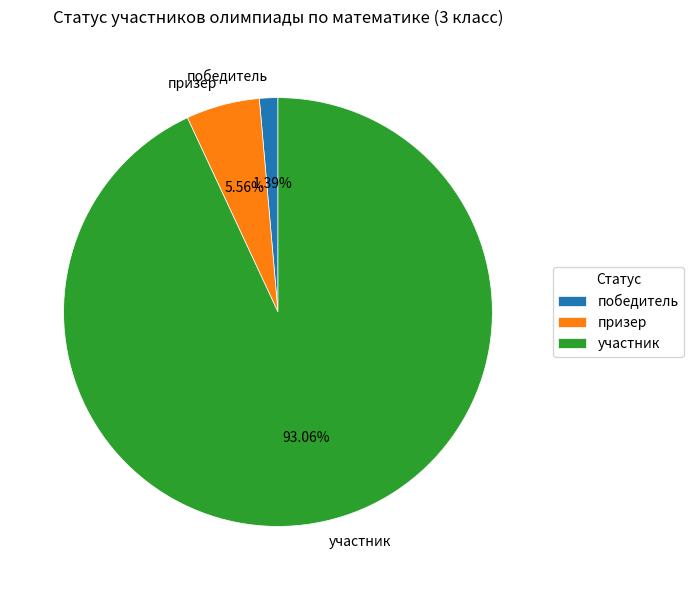

Between участник and победитель, which is larger?

участник